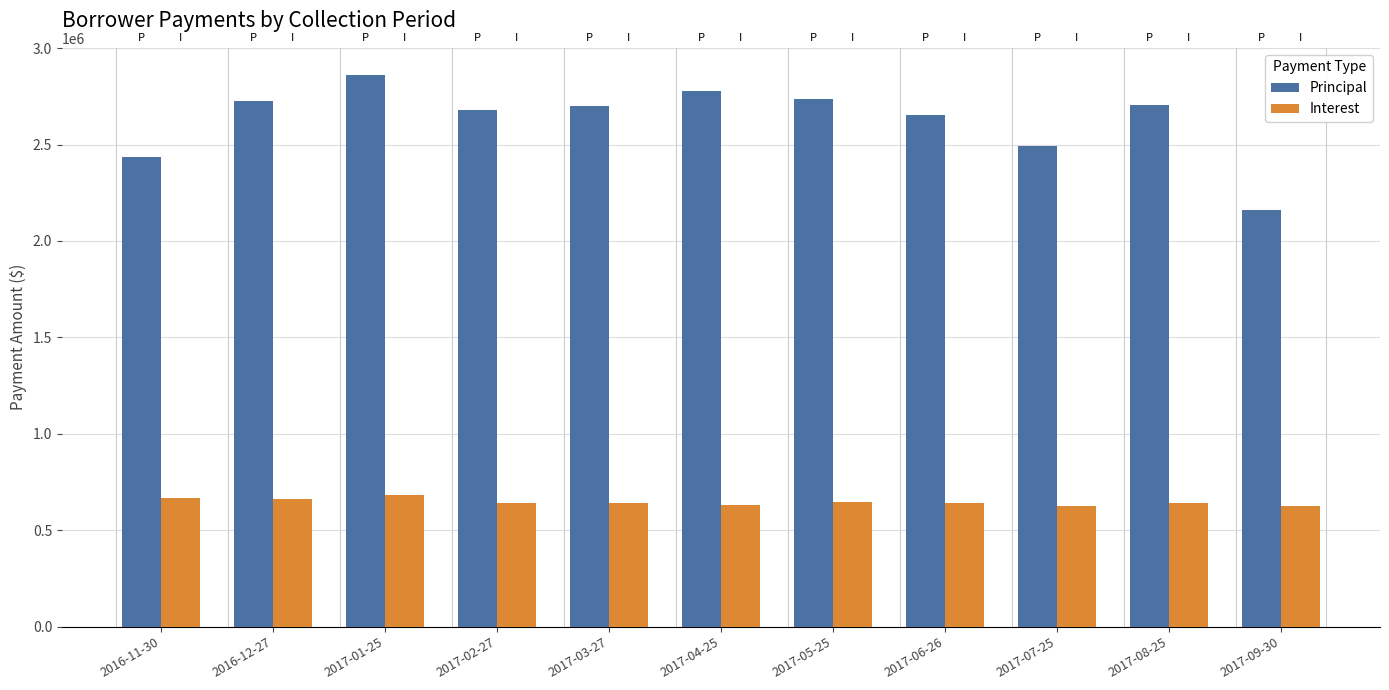

The Interest series shows 643147.3 at 2017-06-26. True or false?

True